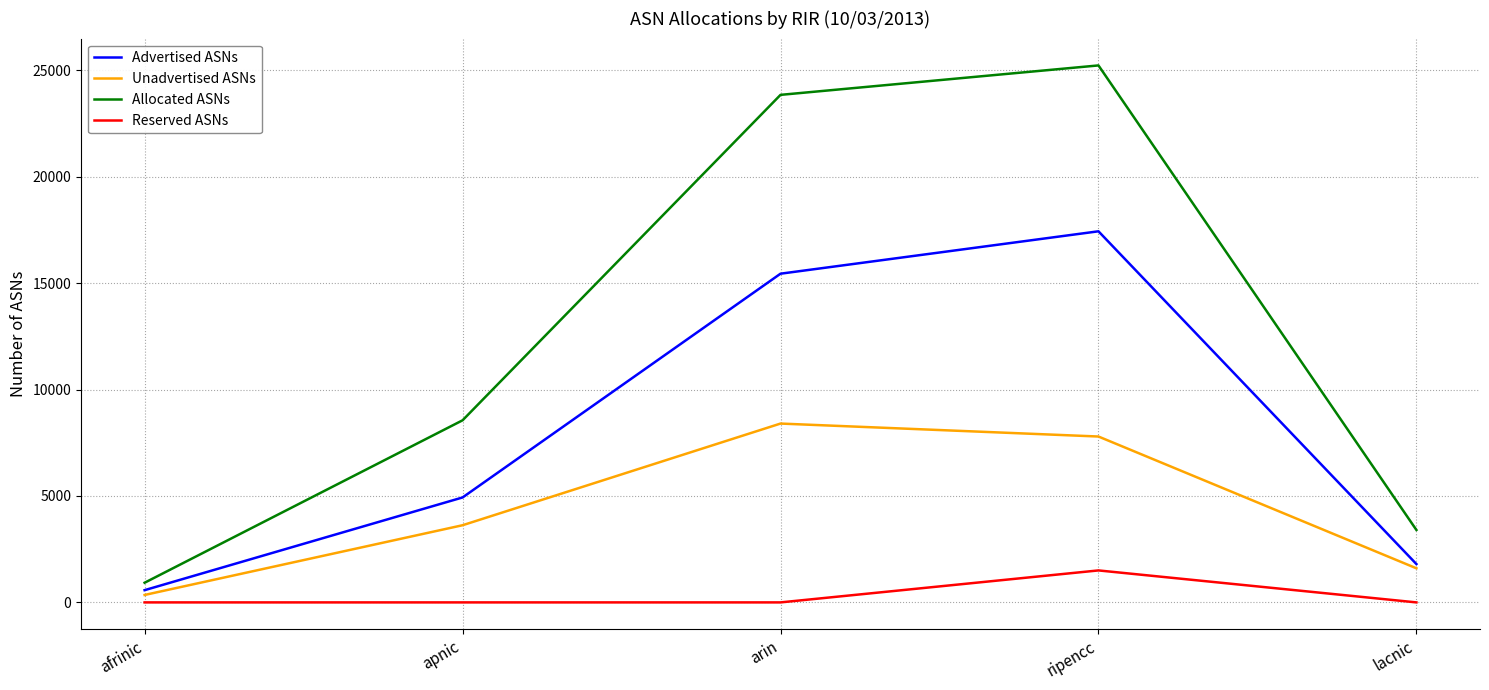

Rank the series at afrinic from lowest to highest value.

Reserved ASNs, Unadvertised ASNs, Advertised ASNs, Allocated ASNs